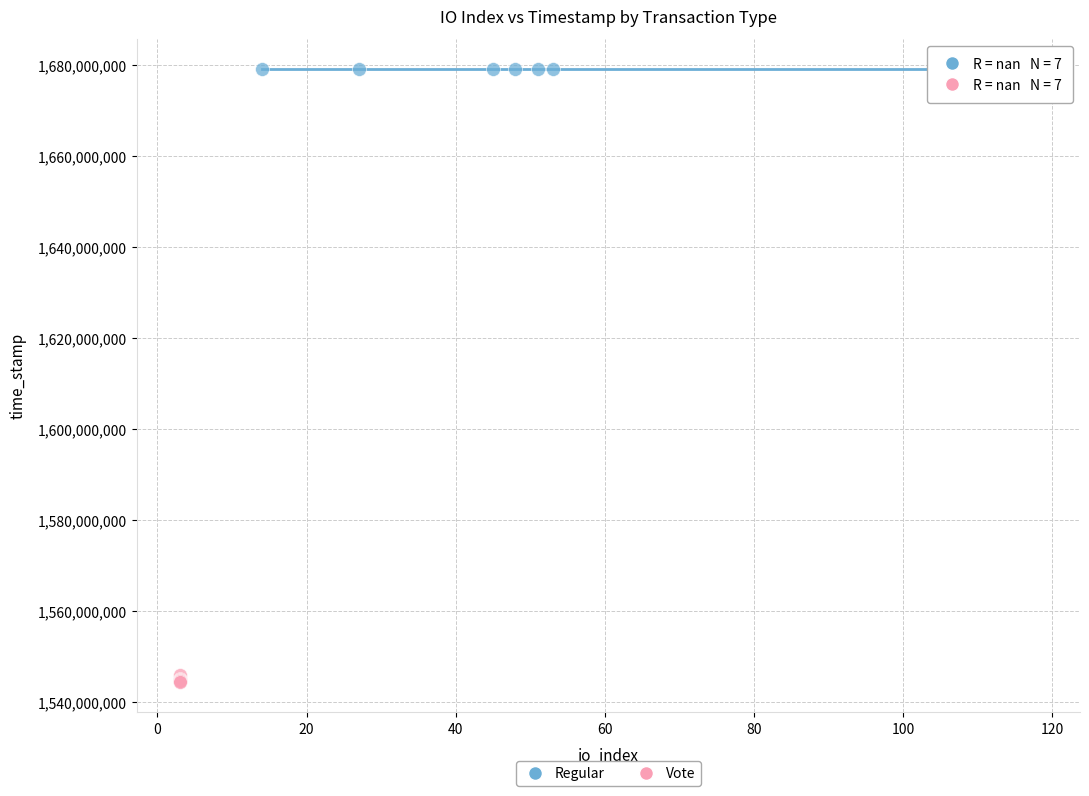

Which series reaches the minimum Y coordinate?

Vote